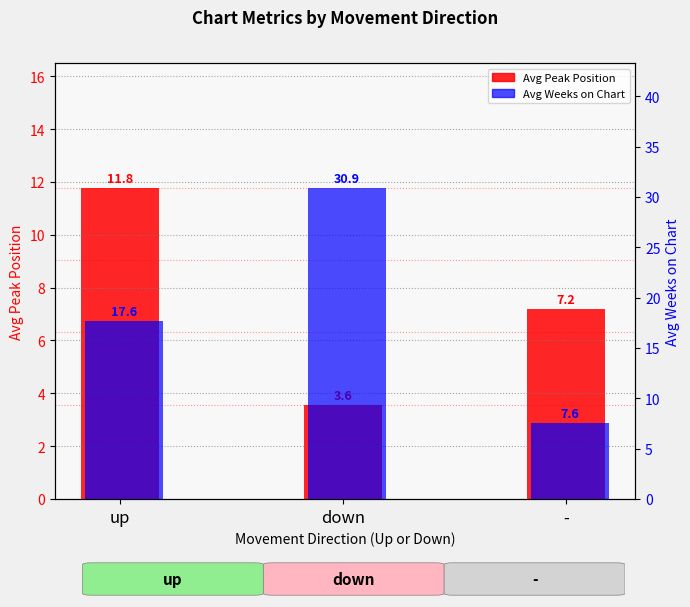

Which series has the largest total across all categories?

Avg Weeks on Chart